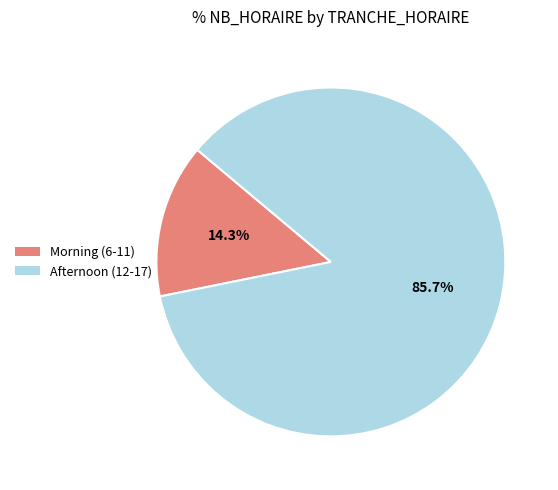

Is there any slice that represents more than half of the pie?

Yes